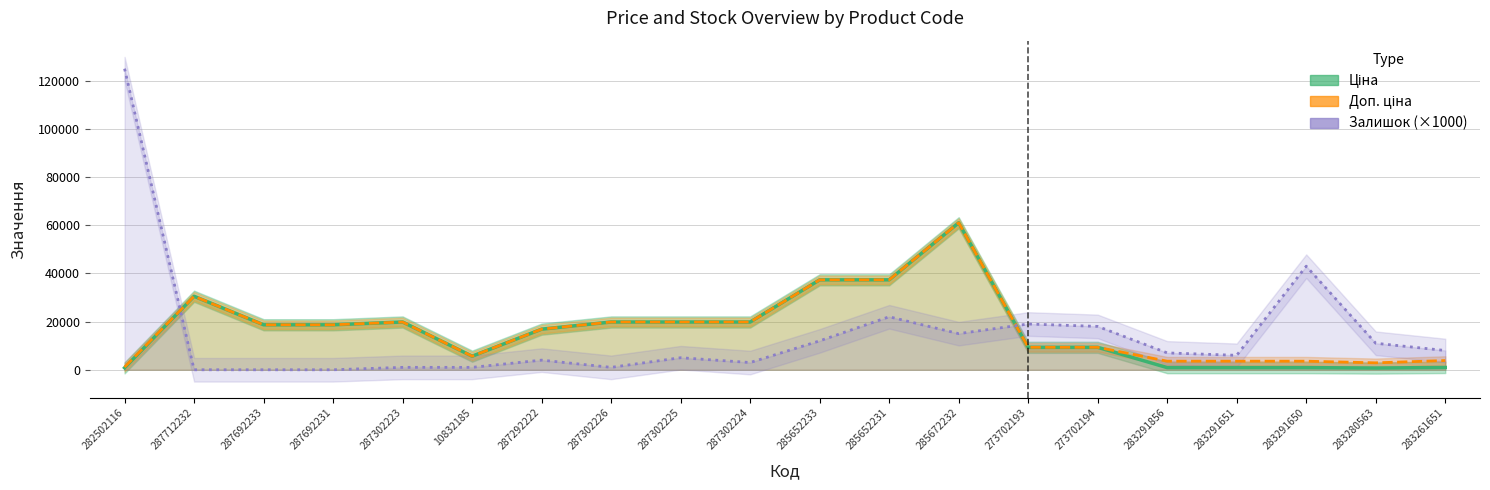

Count the number of data series in this chart.

3